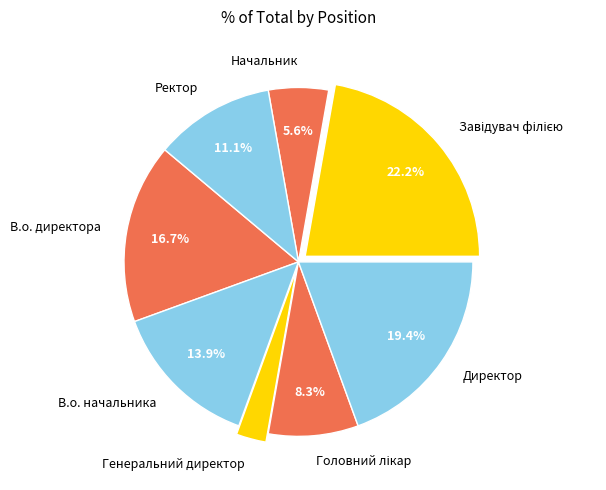

True or false: Начальник accounts for 1% of the total.

False